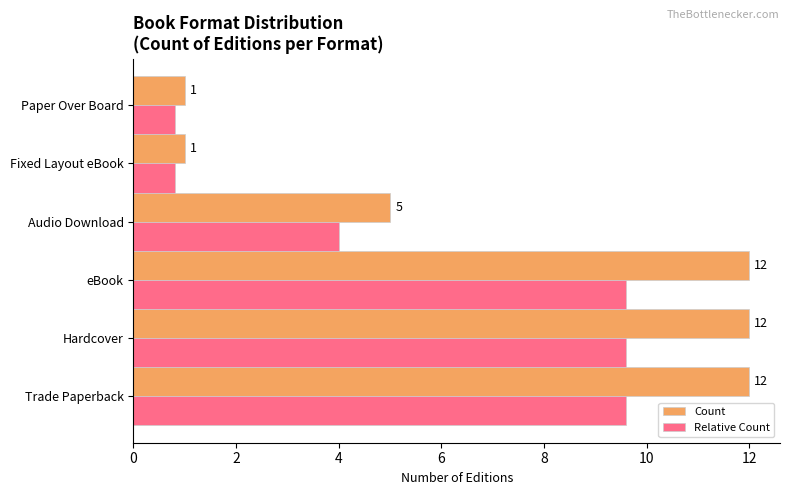

Which series has the widest spread of values?

Count